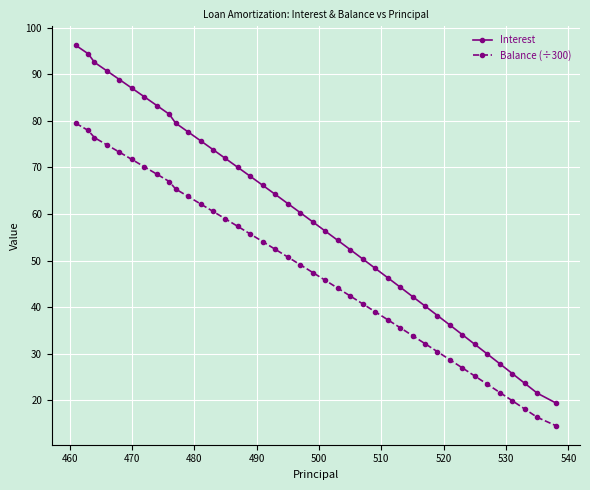

What are all the series names shown in the legend?

Interest, Balance (÷300)